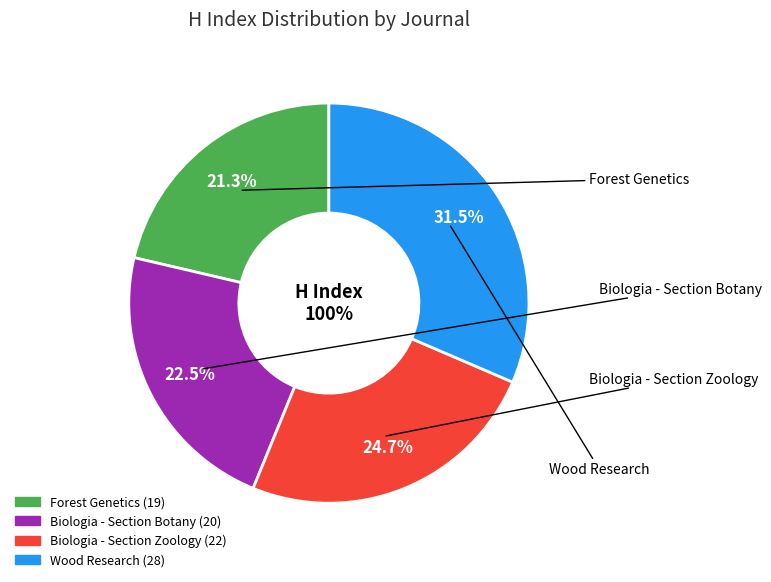

What is the total percentage of Biologia - Section Zoology and Biologia - Section Botany?

47.2%